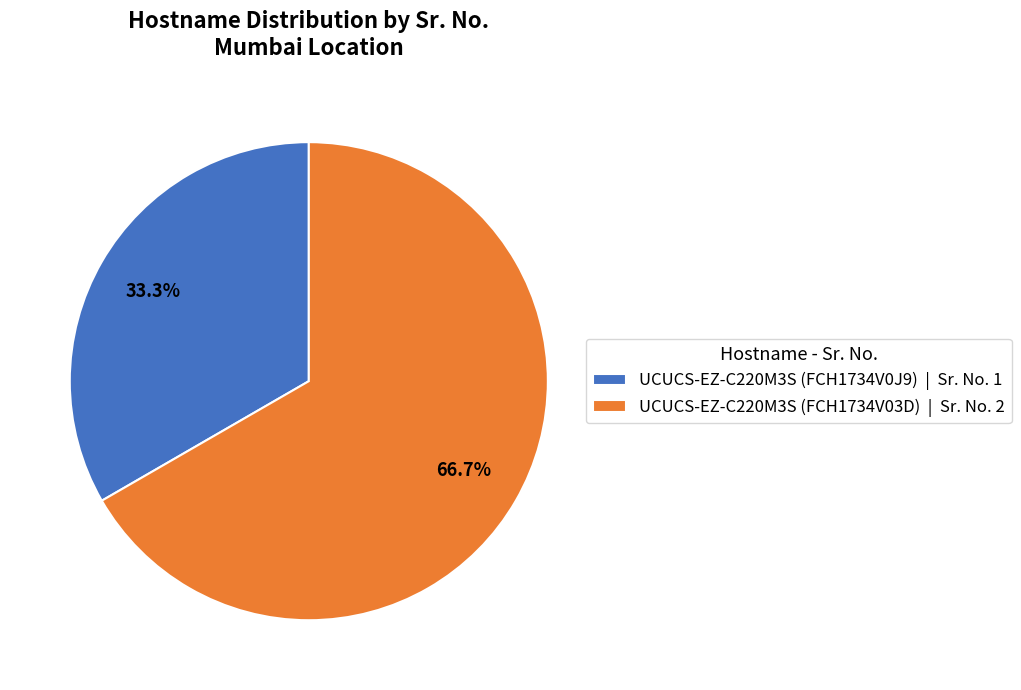

The UCUCS-EZ-C220M3S (FCH1734V0J9) slice represents 47% of the pie. True or false?

False